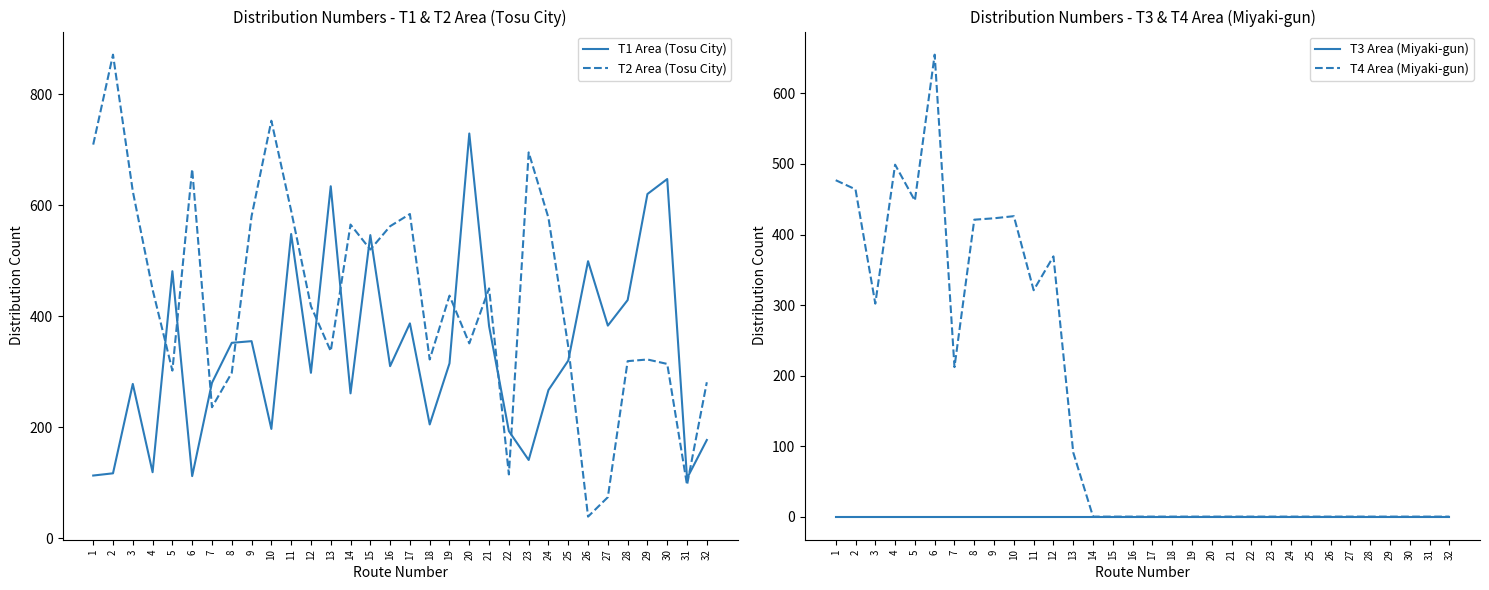

The T3 Area (Miyaki-gun) series shows 0 at 13. True or false?

True